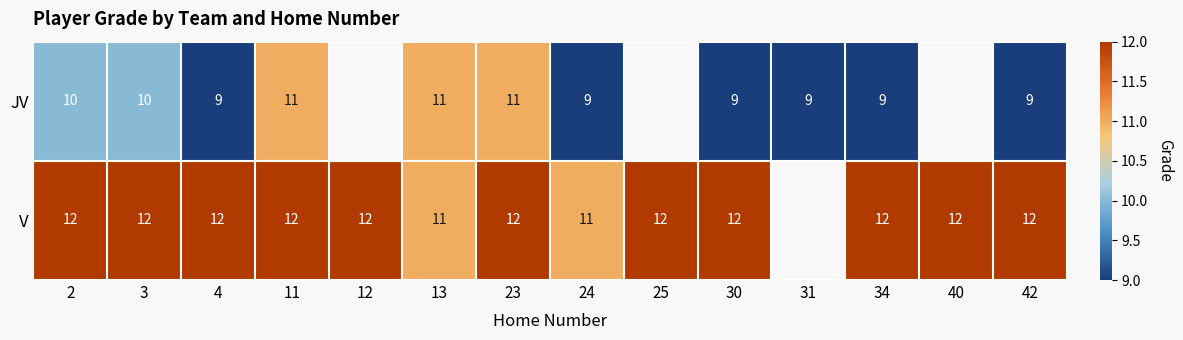

Is the value of V at 24 greater than the value of JV at 2?

Yes